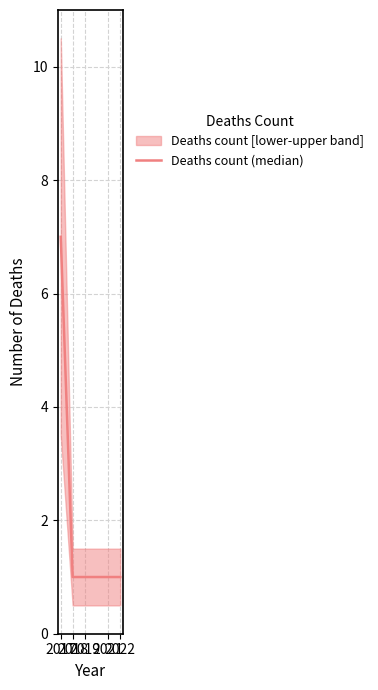

Rank the categories by value from lowest to highest.

2018, 2019, 2021, 2022, 2017